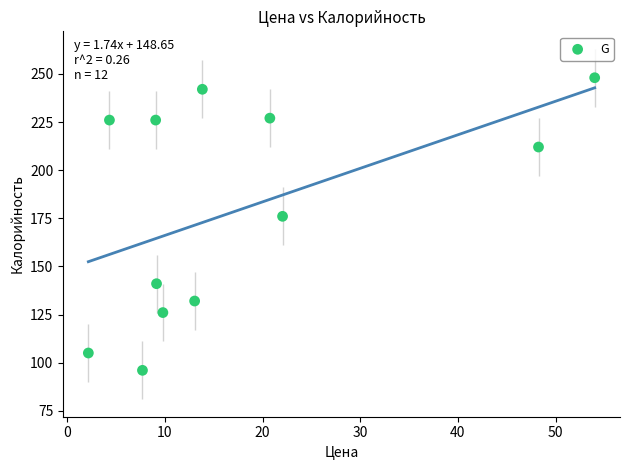

What Y value in the scatter plot is closest to 172?

176